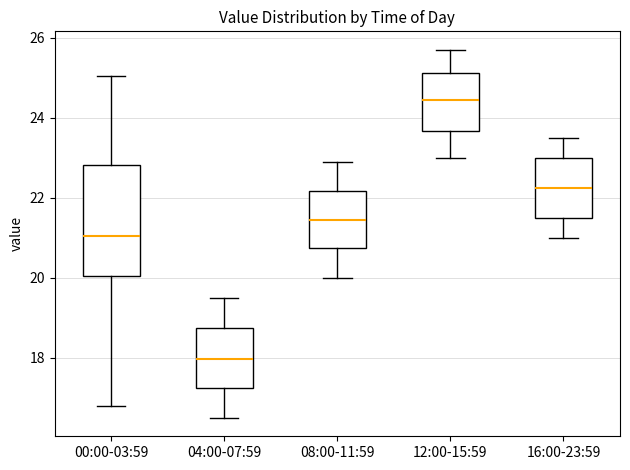

Which box is the tallest, from its lower edge to its upper edge?

00:00-03:59